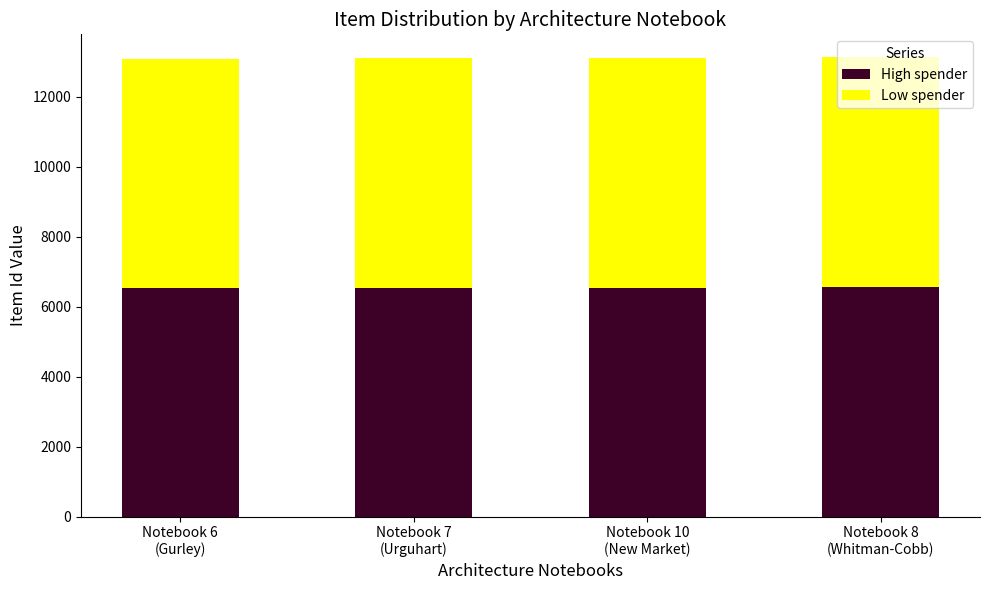

What is the approximate value of High spender at Notebook 7
(Urguhart), to the nearest 5?

6535